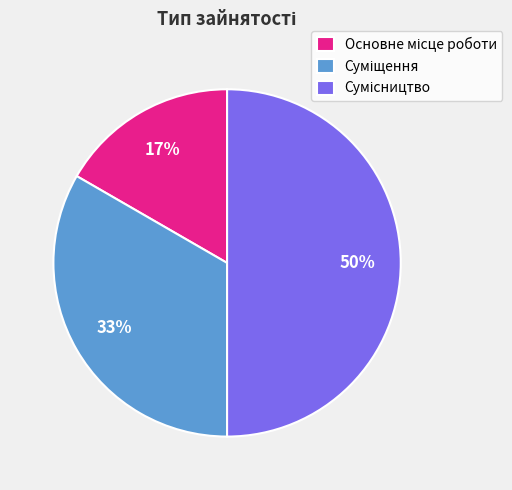

To the nearest percent, what is the average slice percentage?

33%